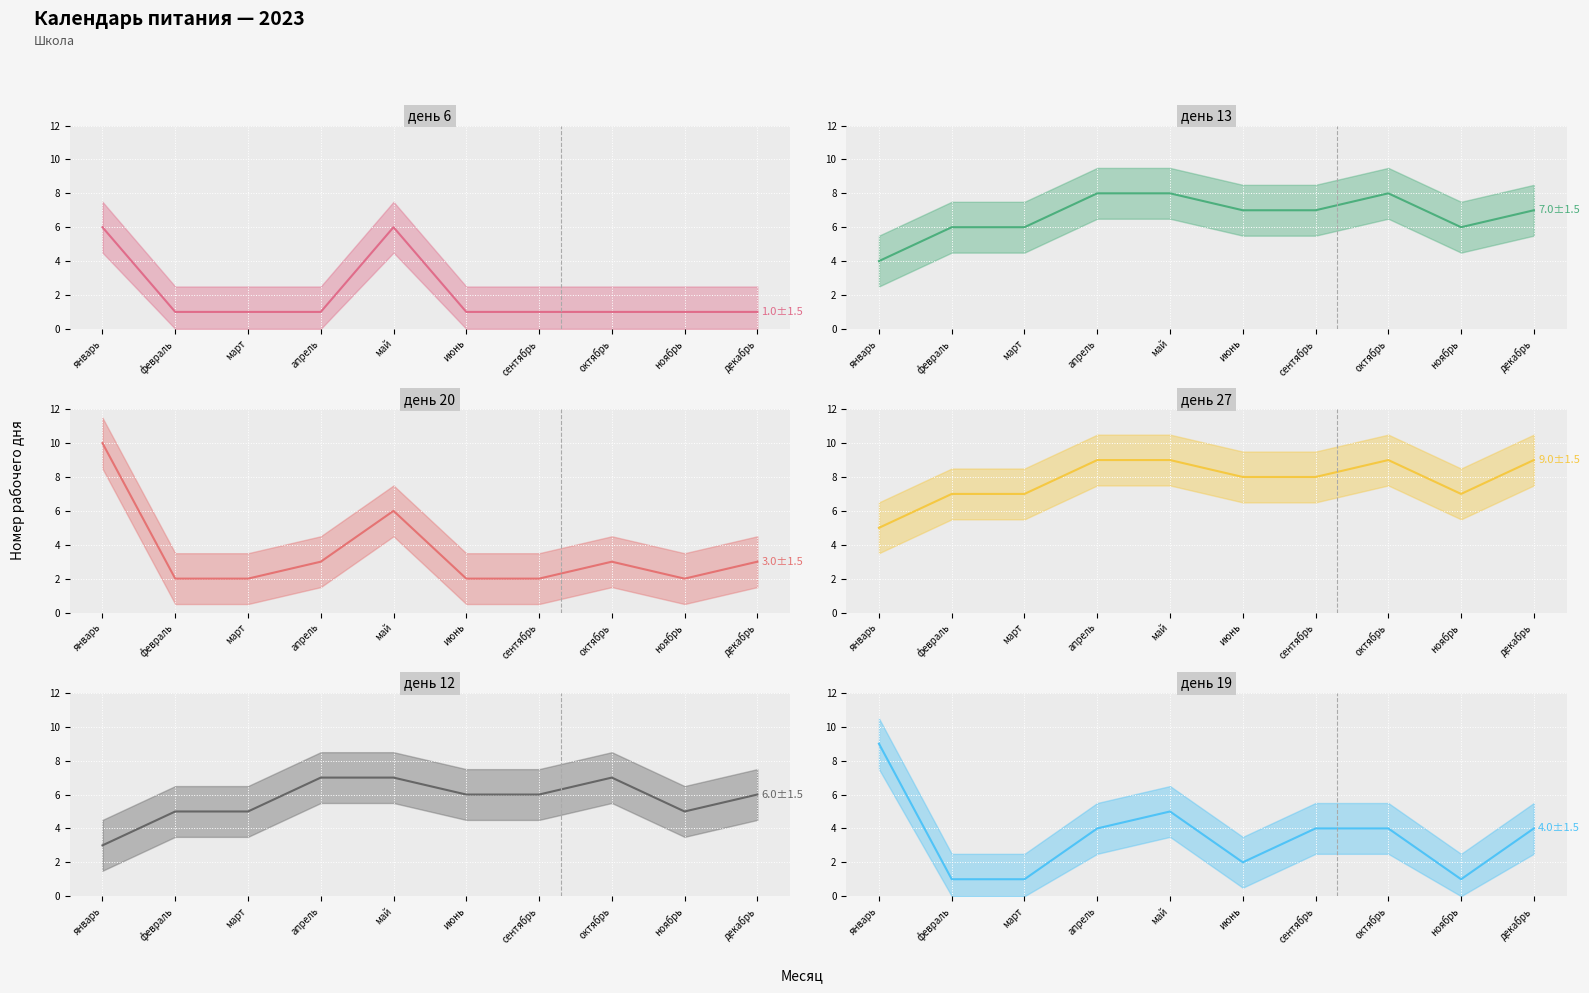

True or false: день 13 and день 27 intersect in this chart.

False